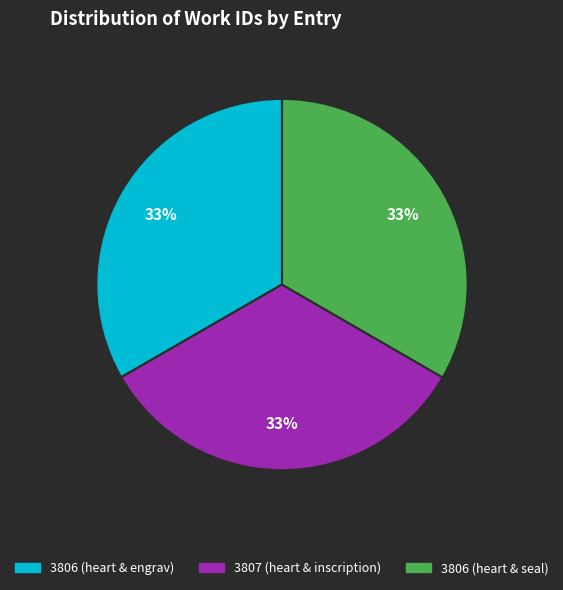

What is the ratio of the value at 3806 (heart & engrav) to the value at 3807 (heart & inscription)?

1.0